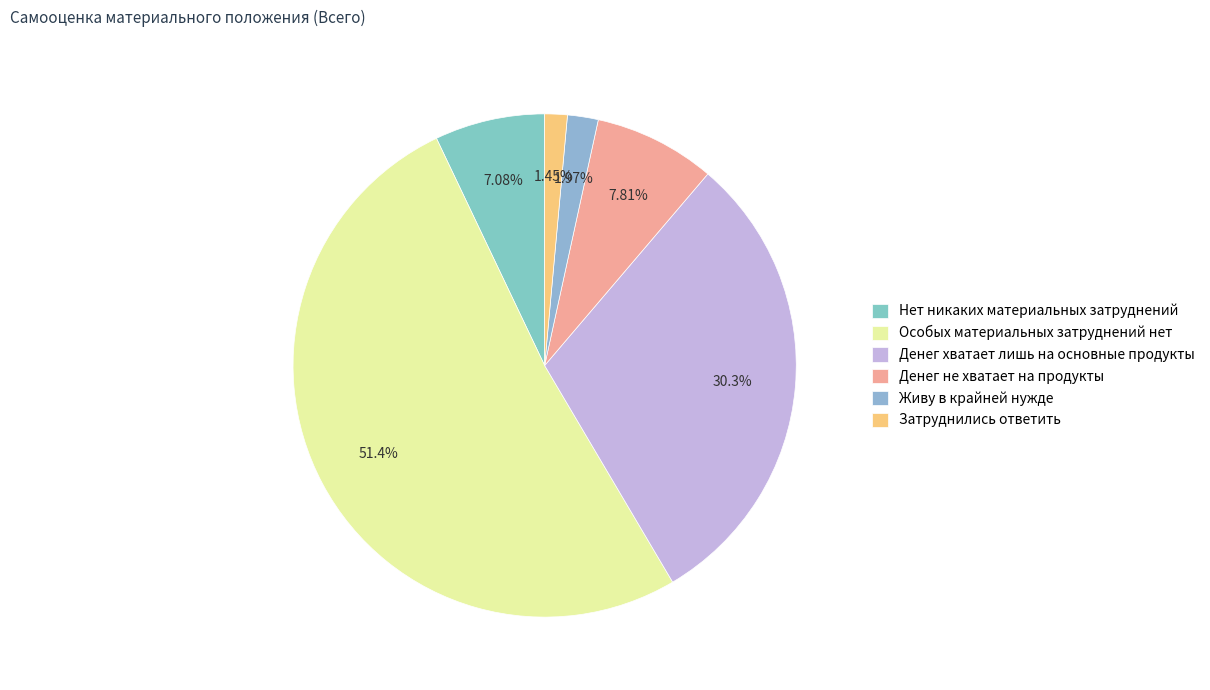

What is the change in value from Особых материальных затруднений нет to Денег не хватает на продукты?

-43.6